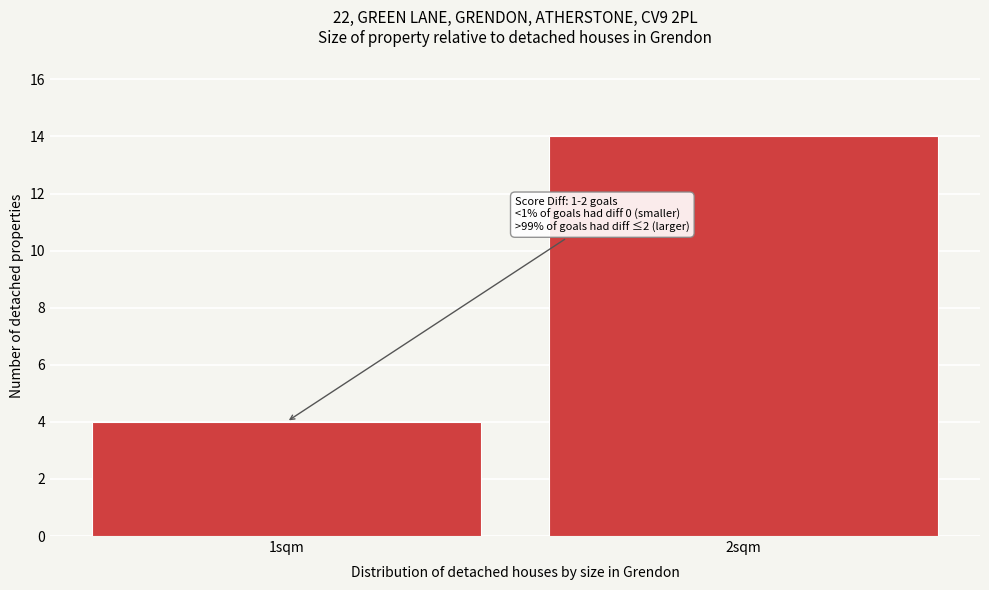

Reading left to right, list all the values displayed in this chart.

4	14